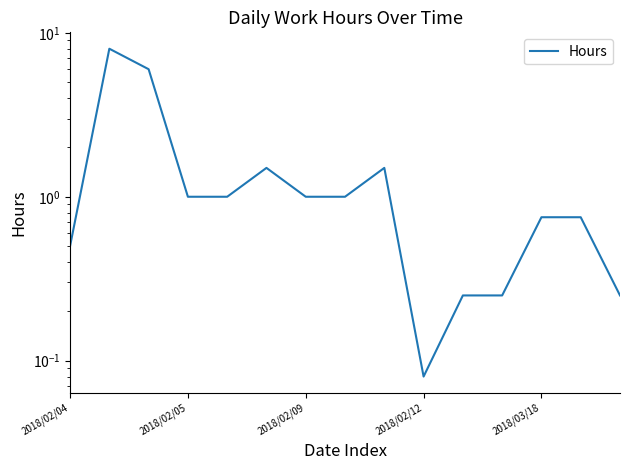

Reading right to left, transcribe all the data shown in this chart.

0.2	0.8	0.8	0.2	0.2	0.1	1.5	1.0	1.0	1.5	1.0	1.0	6.0	8.0	0.5